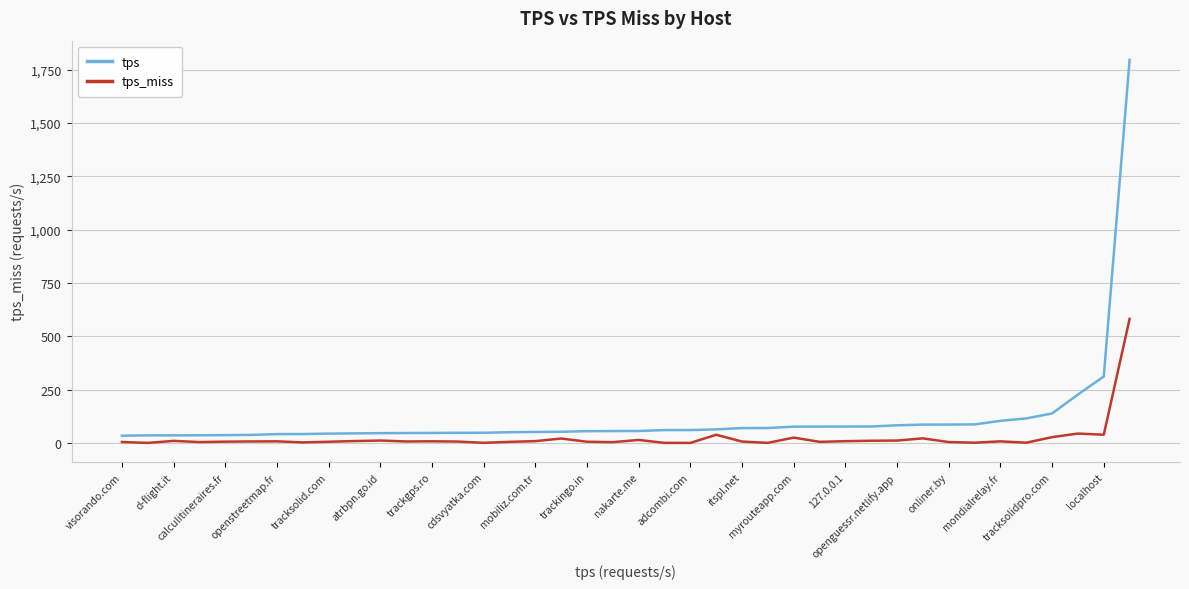

What is the maximum value shown in the chart?

1796.4